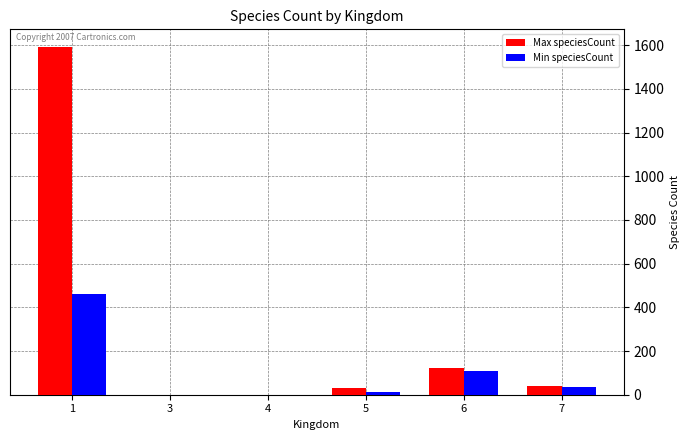

Is it true that Min speciesCount equals 110 at 6?

True